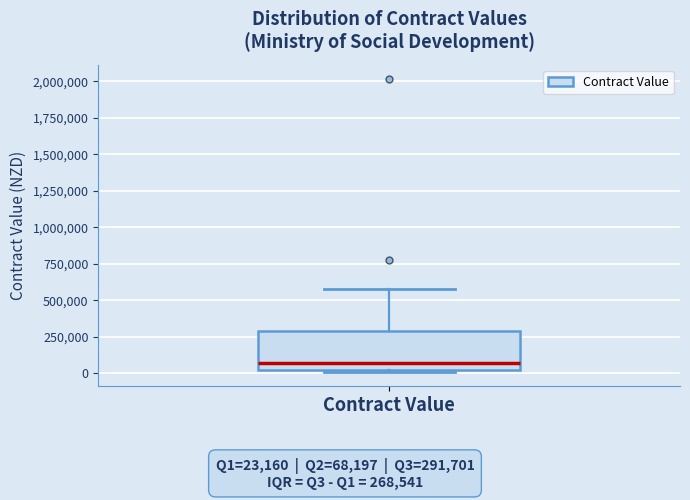

Transcribe this box plot: give where the median line is, the range the box spans, and where the two whiskers end, as read against the y-axis. The values are not printed on the chart, so give them approximately, as read against the axis.

median 50000, box 0 to 300000, whiskers 0 to 600000